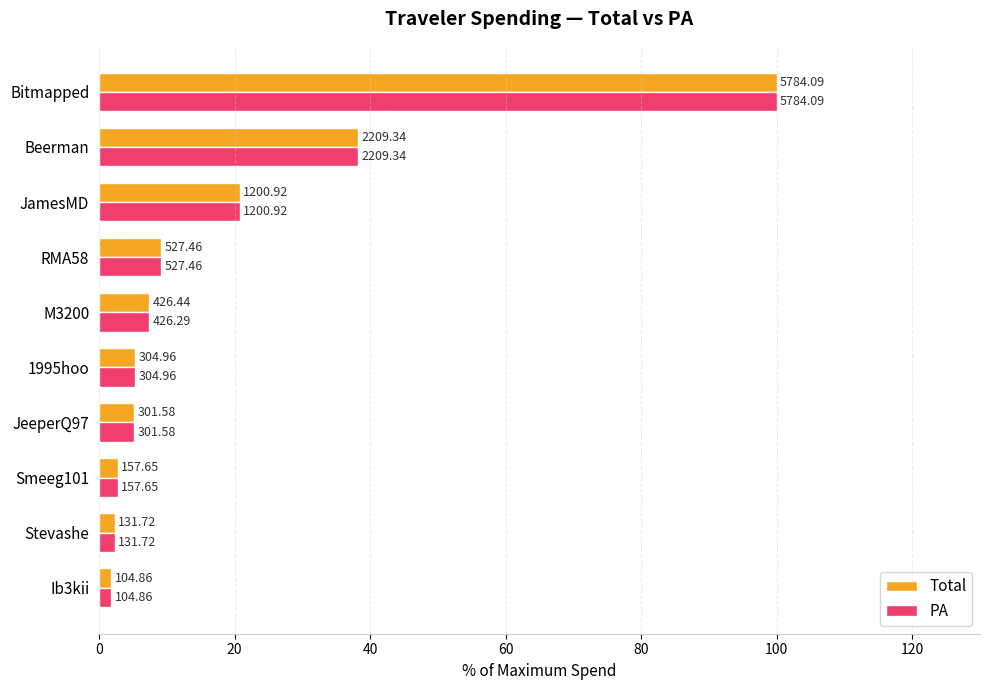

What are all the series names shown in the legend?

Total, PA